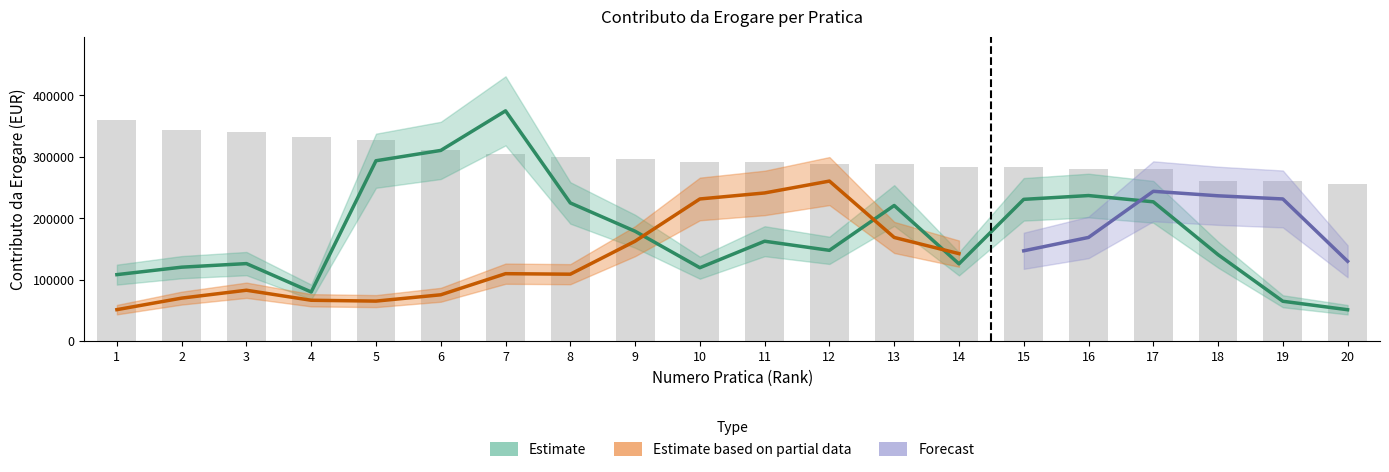

Between 17 and 18, which series saw the biggest shift?

Estimate